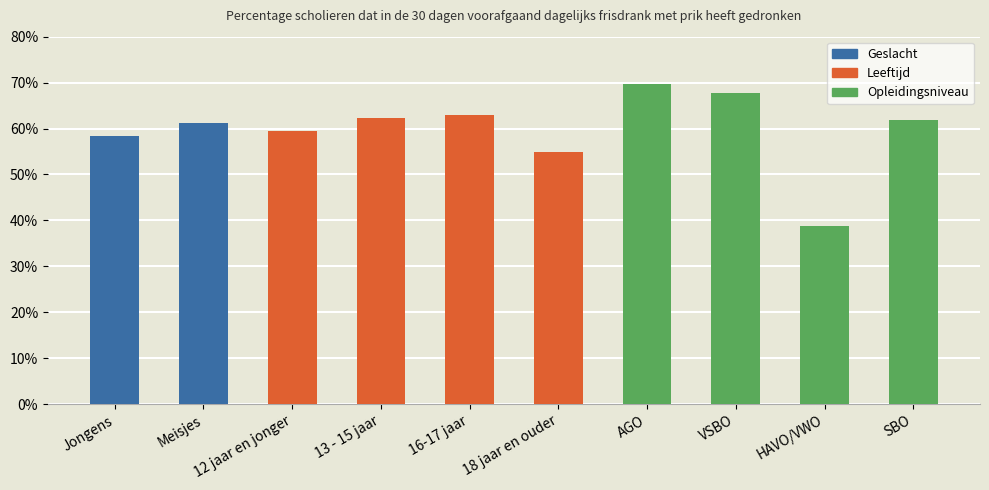

Are the bars horizontal?

No